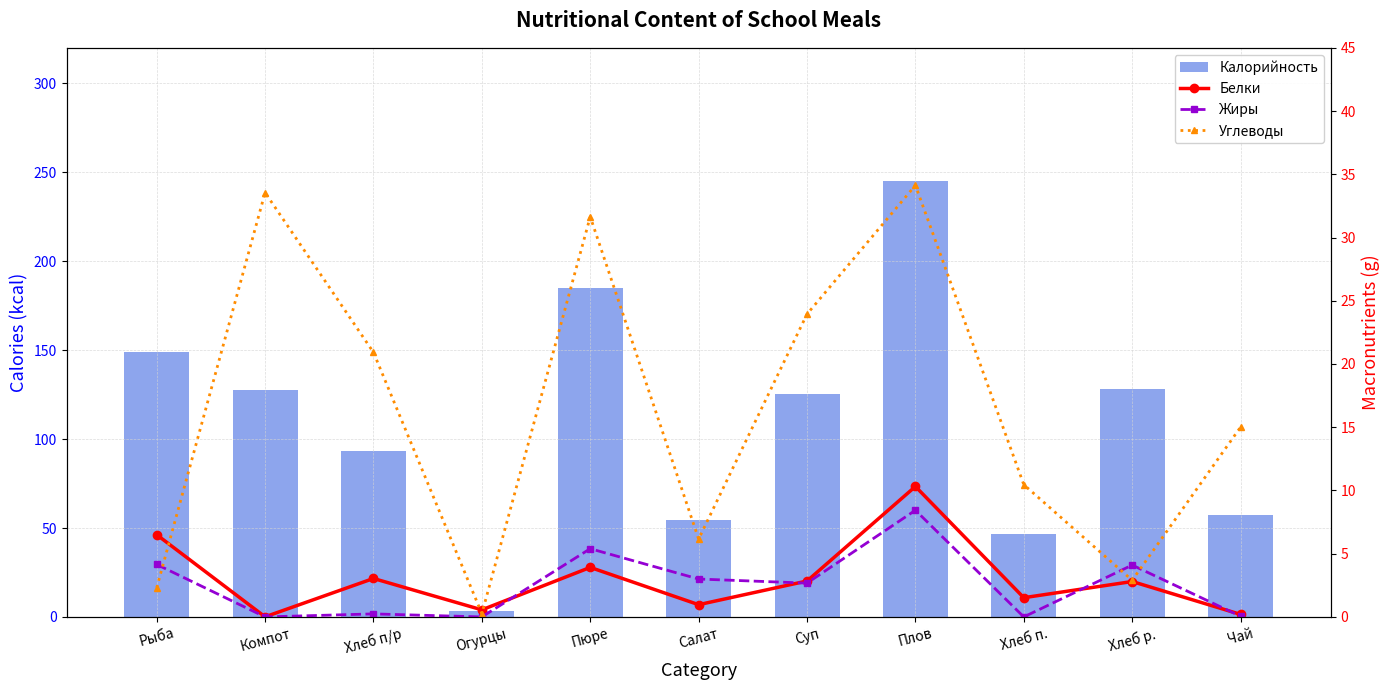

List the labels in order of Углеводы value, smallest first.

Огурцы, Рыба, Хлеб р., Салат, Хлеб п., Чай, Хлеб п/р, Суп, Пюре, Компот, Плов